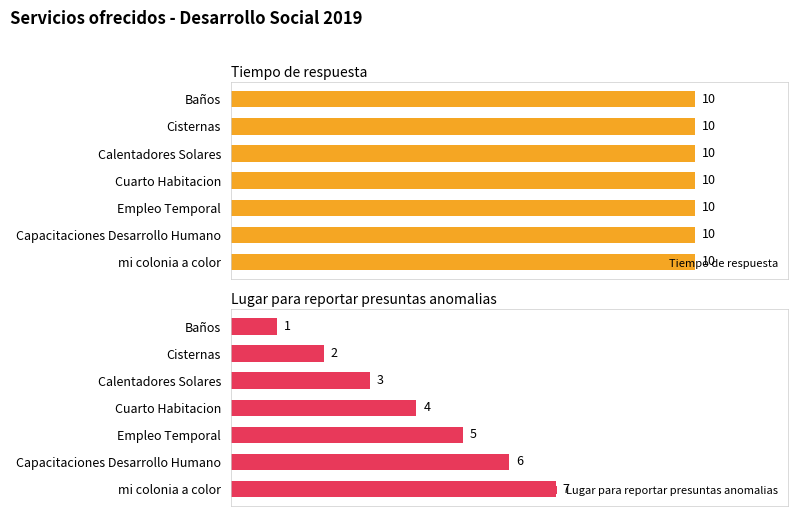

Where is Lugar para reportar presuntas anomalias nearest to the value 4?

Cuarto Habitacion